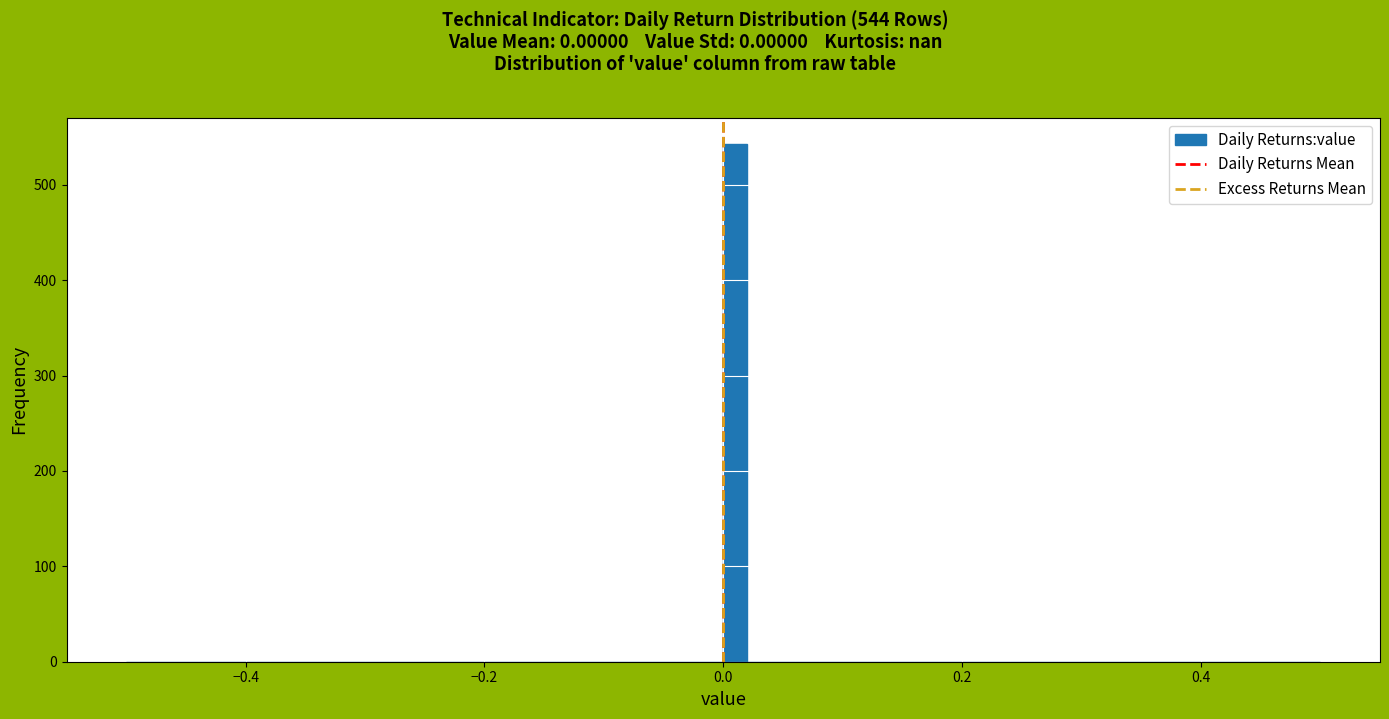

Read against the x-axis, roughly where is the centre of the tallest bar?

0.02